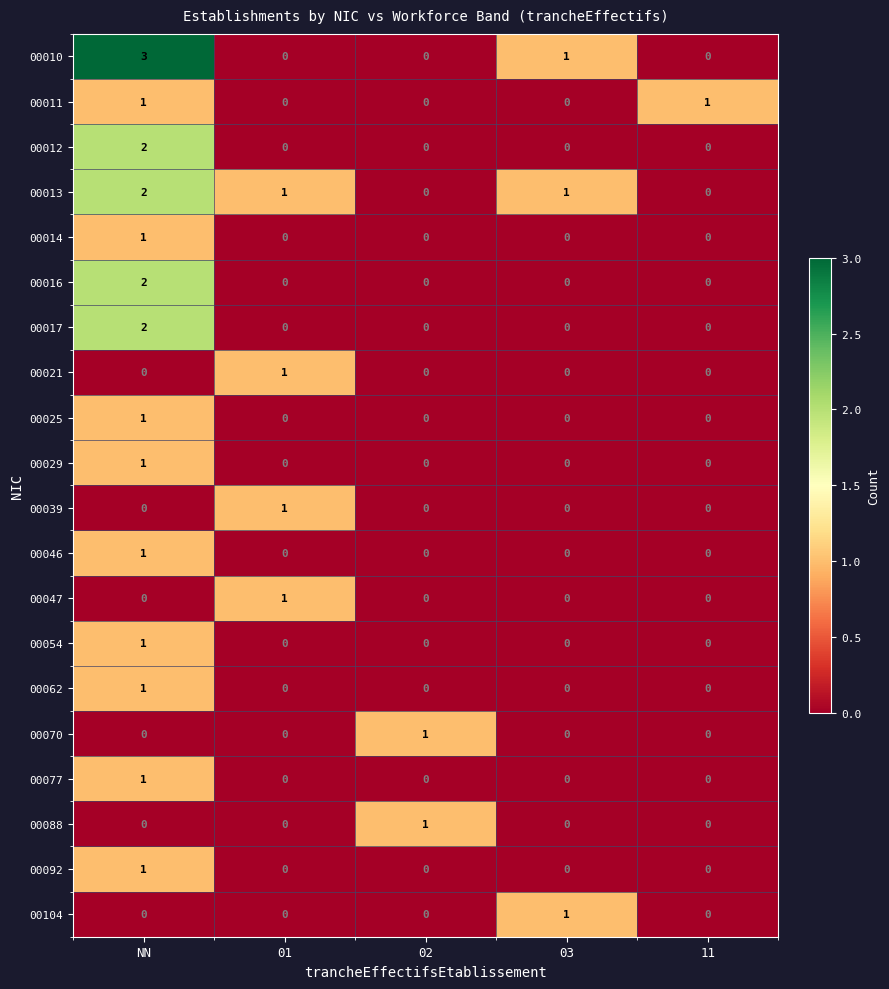

How many positive values does the 00014 series have?

1